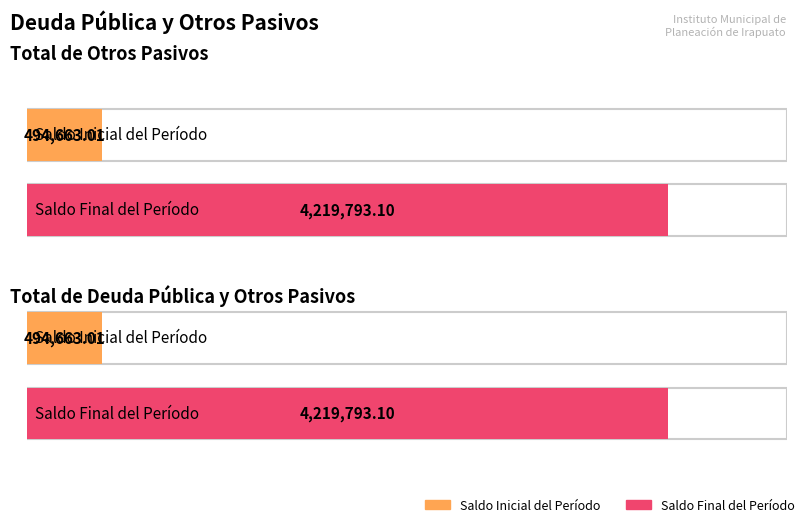

Which series has the widest spread of values?

Saldo Inicial del Período